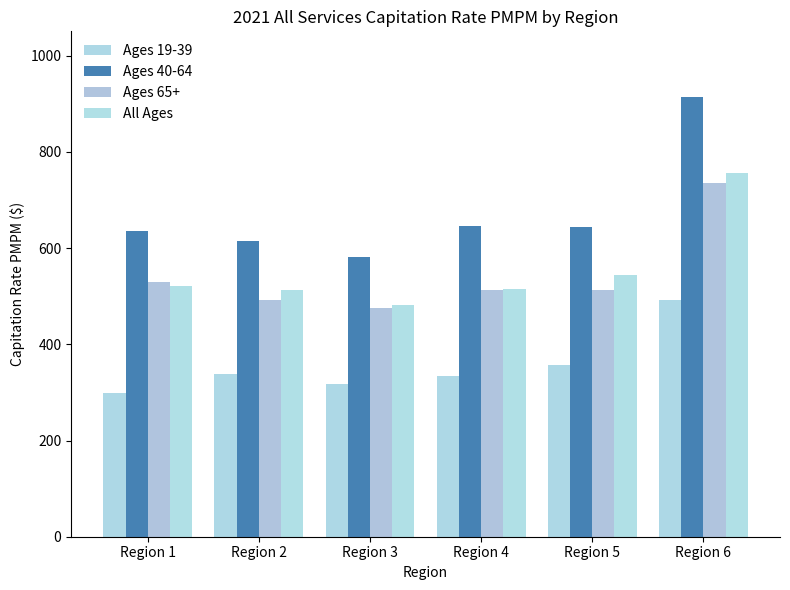

At which label does Ages 40-64 reach its minimum?

Region 3